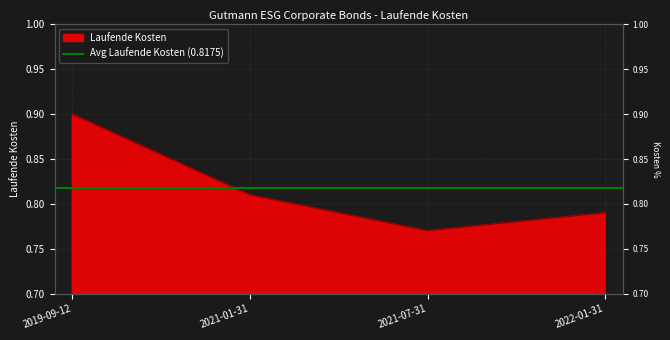

The chart shows a value of 1.4 at 2019-09-12. True or false?

False